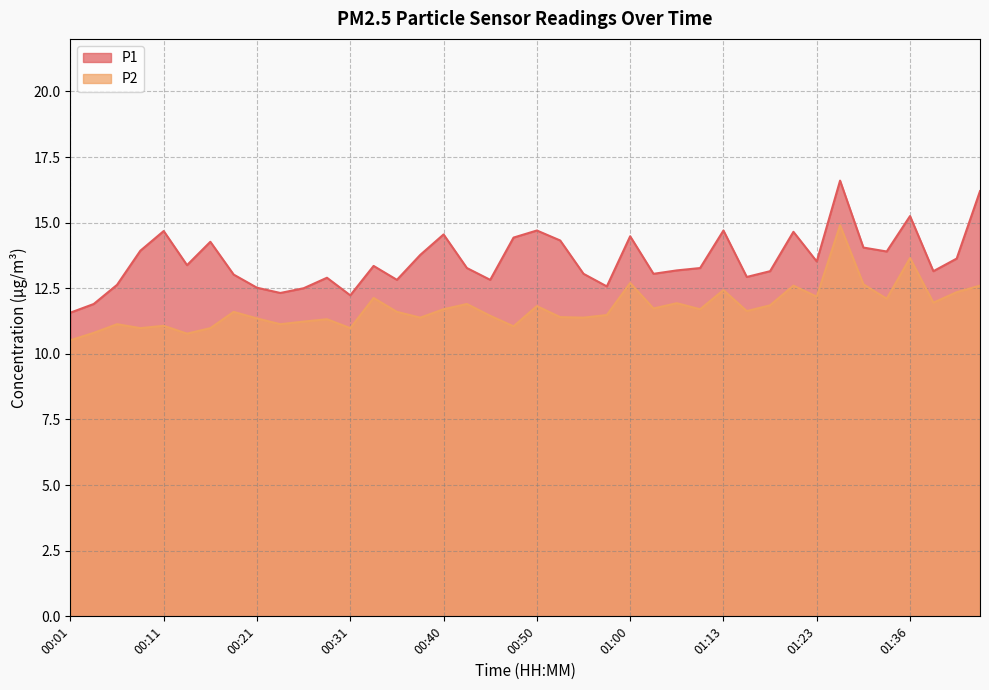

What is the difference between the second highest and minimum values in the P1 series?

4.6